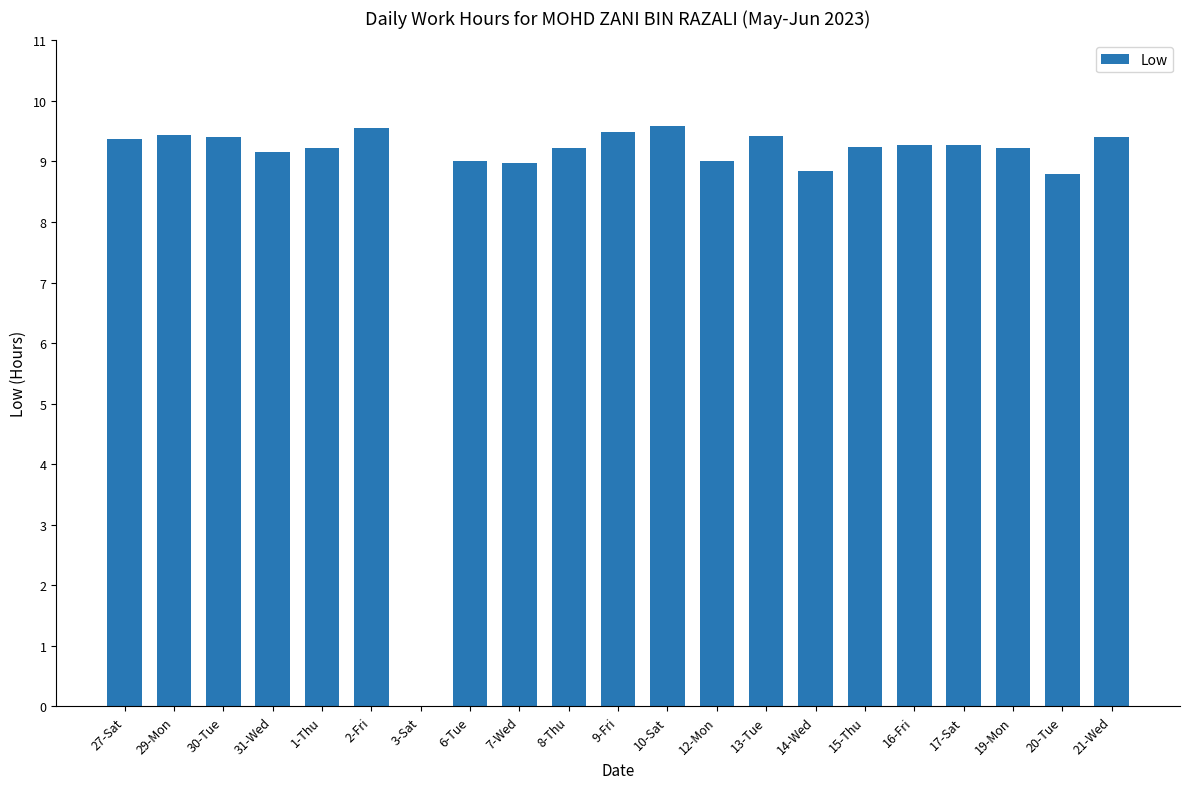

How many positive values are there?

20